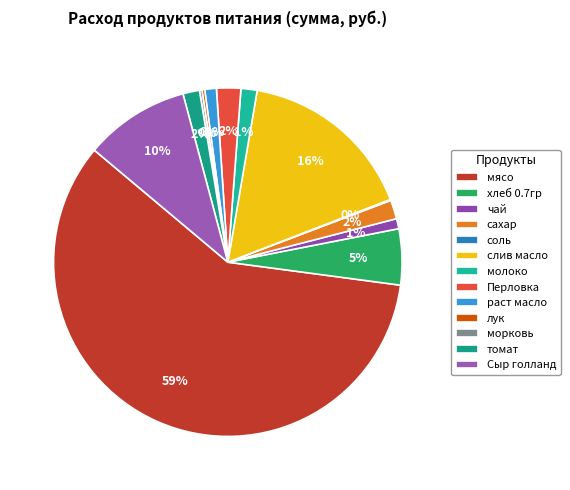

To the nearest percent, what portion does томат represent?

2%